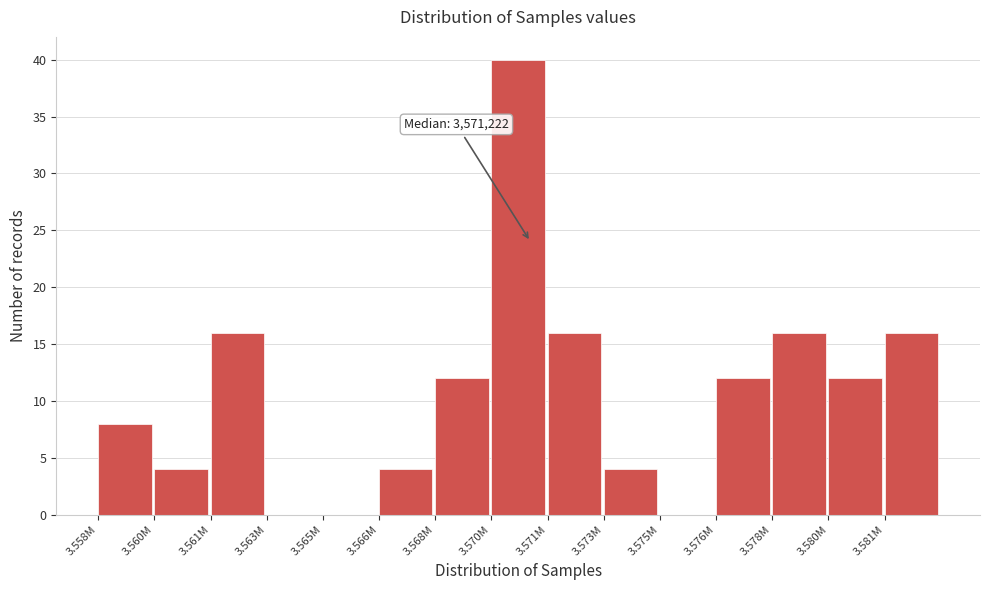

Reading right to left, list all the values displayed in this chart.

3.581M=16	3.580M=12	3.578M=16	3.576M=12	3.575M=0	3.573M=4	3.571M=16	3.570M=40	3.568M=12	3.566M=4	3.565M=0	3.563M=0	3.561M=16	3.560M=4	3.558M=8